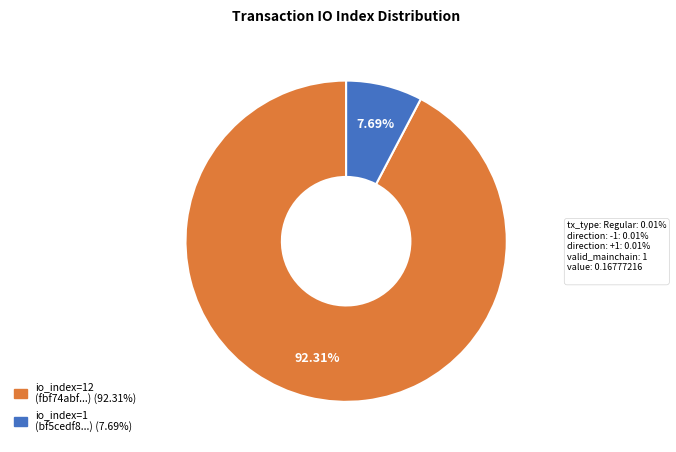

Does any single category account for the majority?

Yes